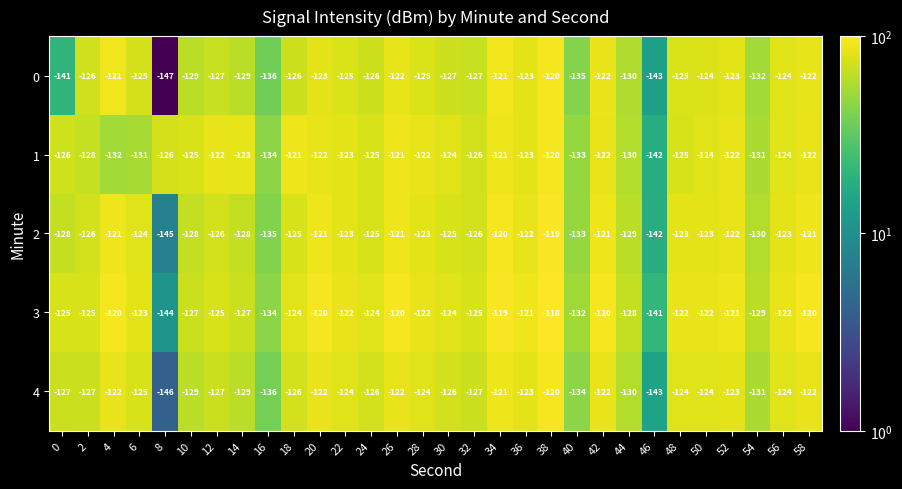

What is the average value of the 0 series?

-128